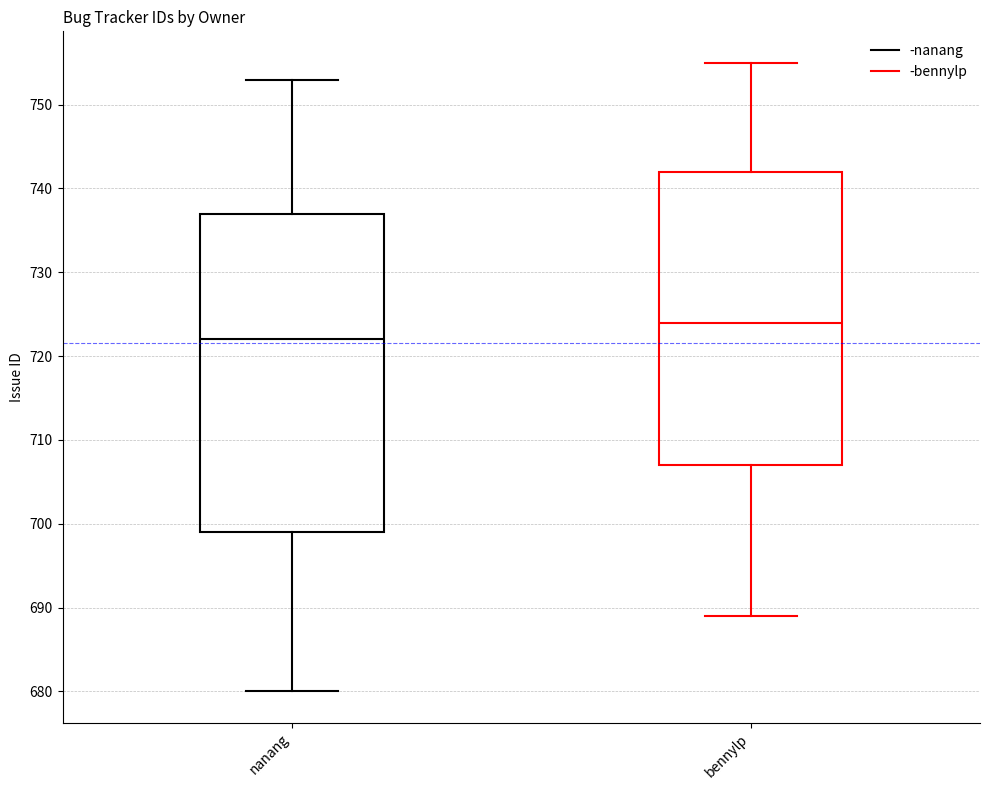

Reading left to right, read every box against the y-axis: the position of its median line, the range the box covers, and the ends of its whiskers. The values are not printed on the chart, so give them approximately, as read against the axis.

nanang: median 722, box 699 to 737, whiskers 680 to 753
bennylp: median 724, box 707 to 742, whiskers 689 to 755